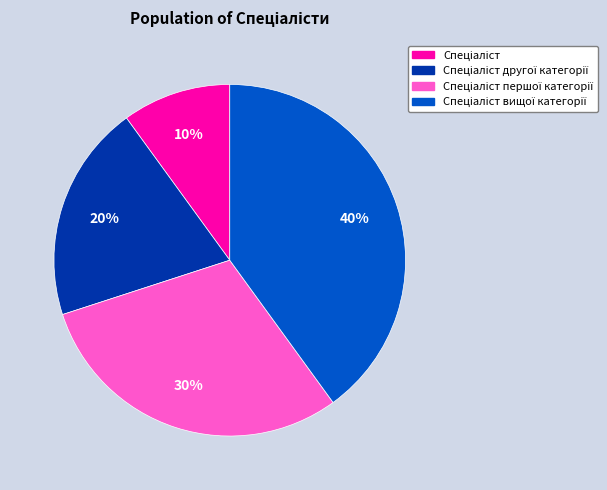

To the nearest percent, what is the difference between the largest and smallest slice percentages?

30%